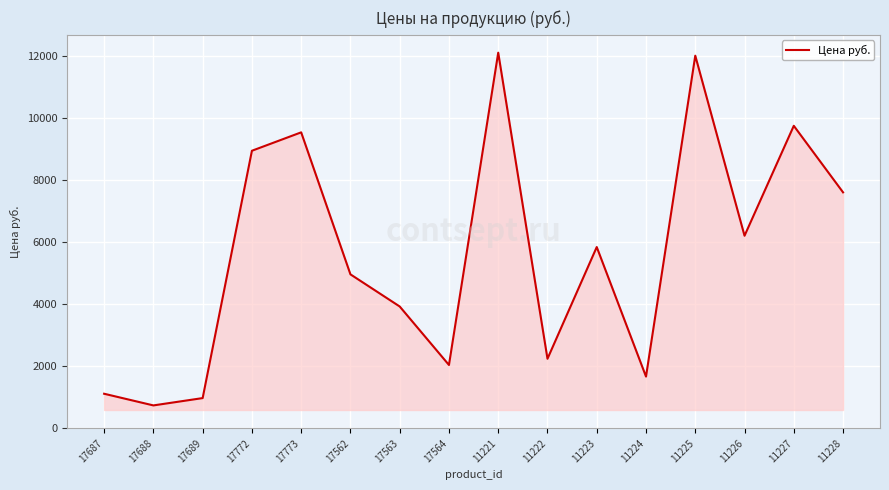

Reading left to right, what are all the values shown in this chart?

1113.0	737.0	973.0	8941.0	9534.0	4959.4	3924.3	2039.4	12100.0	2240.0	5839.0	1666.0	12004.0	6203.0	9745.0	7601.0